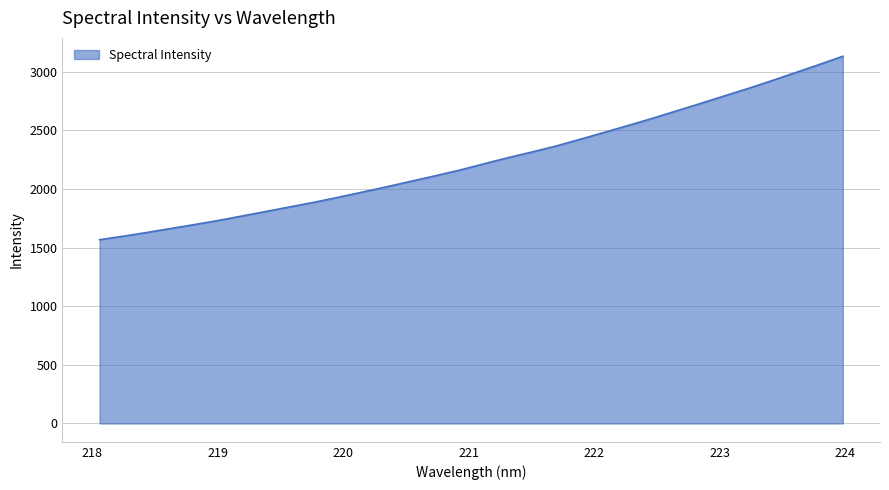

What is the maximum value shown in the chart?

3131.8